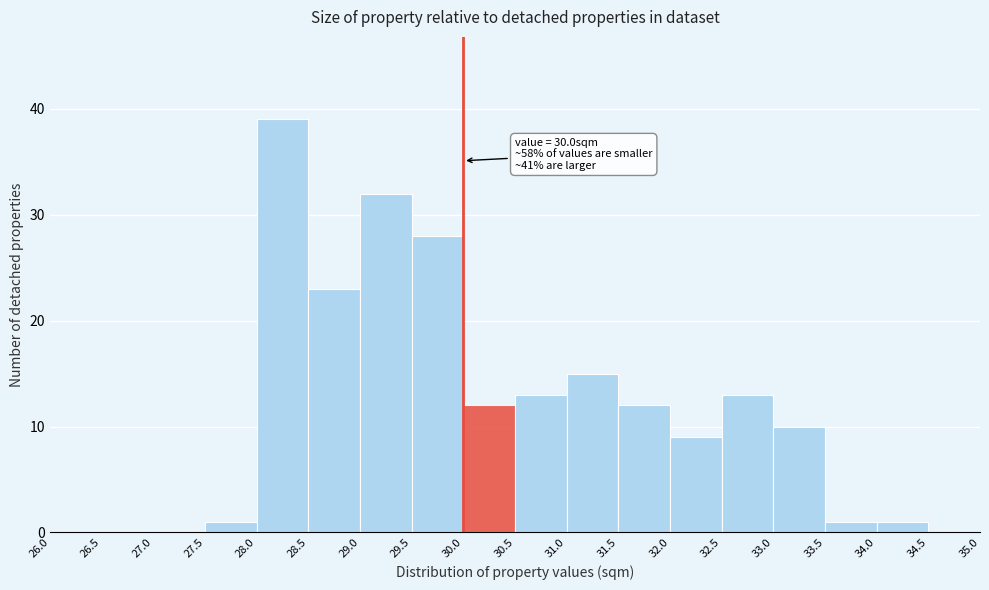

Which range on the x-axis has the tallest bar?

28.0 to 28.5